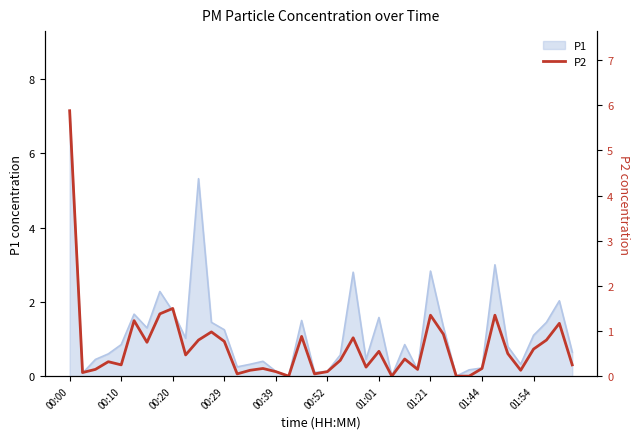

How many lines are shown in the chart?

1